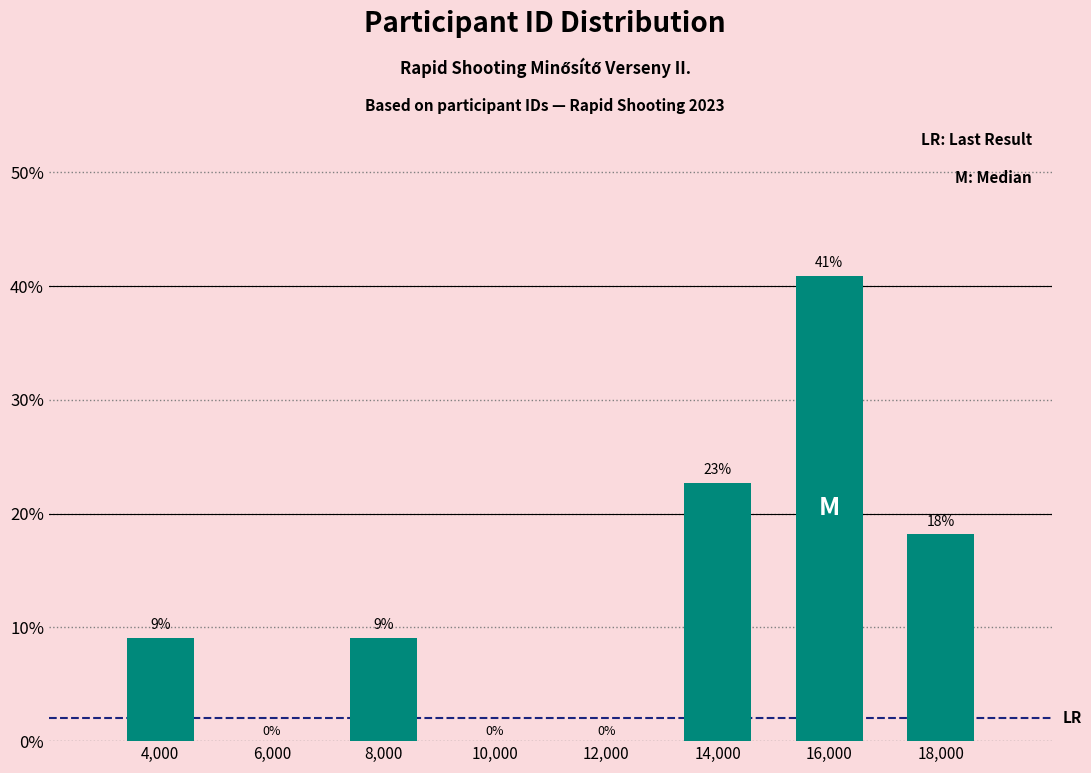

Over which range of the x-axis is the bar tallest?

15000 to 17000